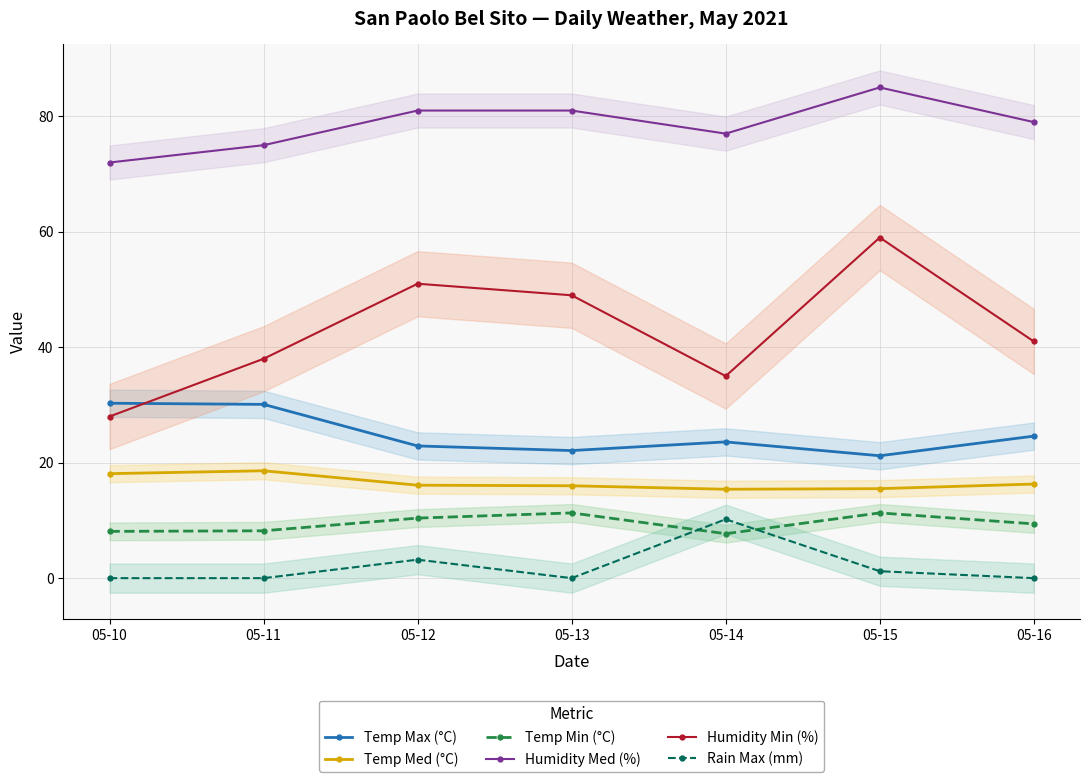

How many intersections are there between Humidity Min (%) and Temp Max (°C)?

1